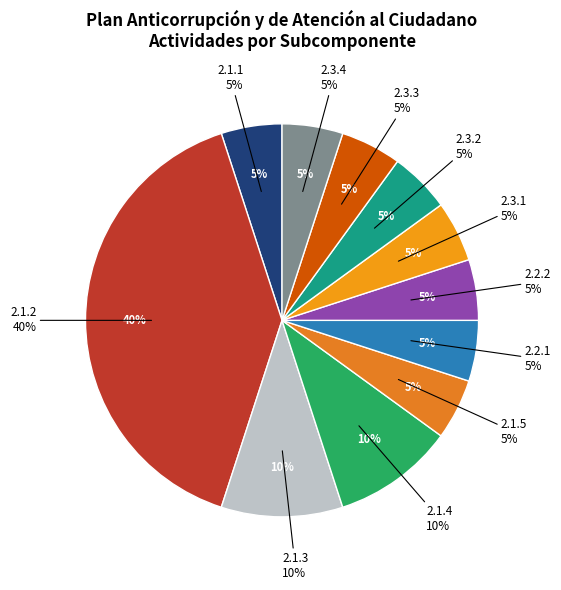

The 2.2.1 slice represents 5% of the pie. True or false?

True